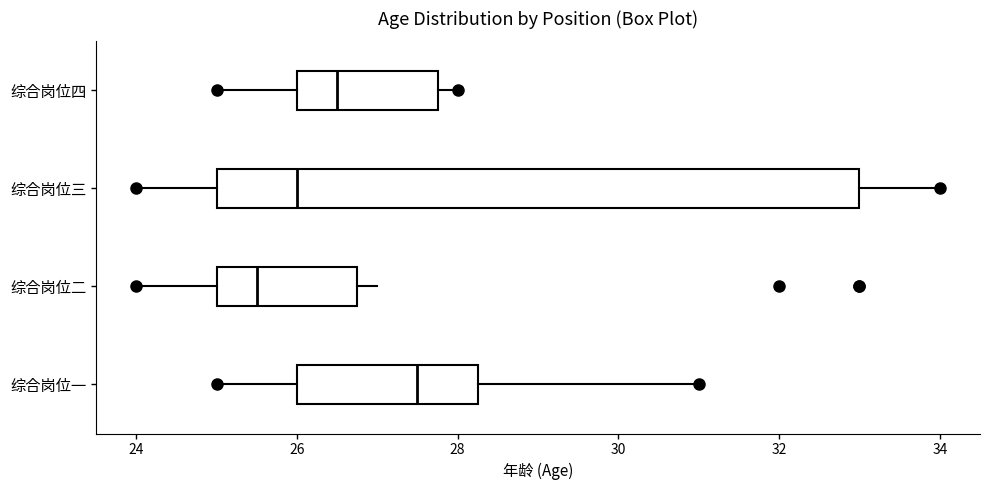

Which box is the widest, from its left edge to its right edge?

综合岗位三